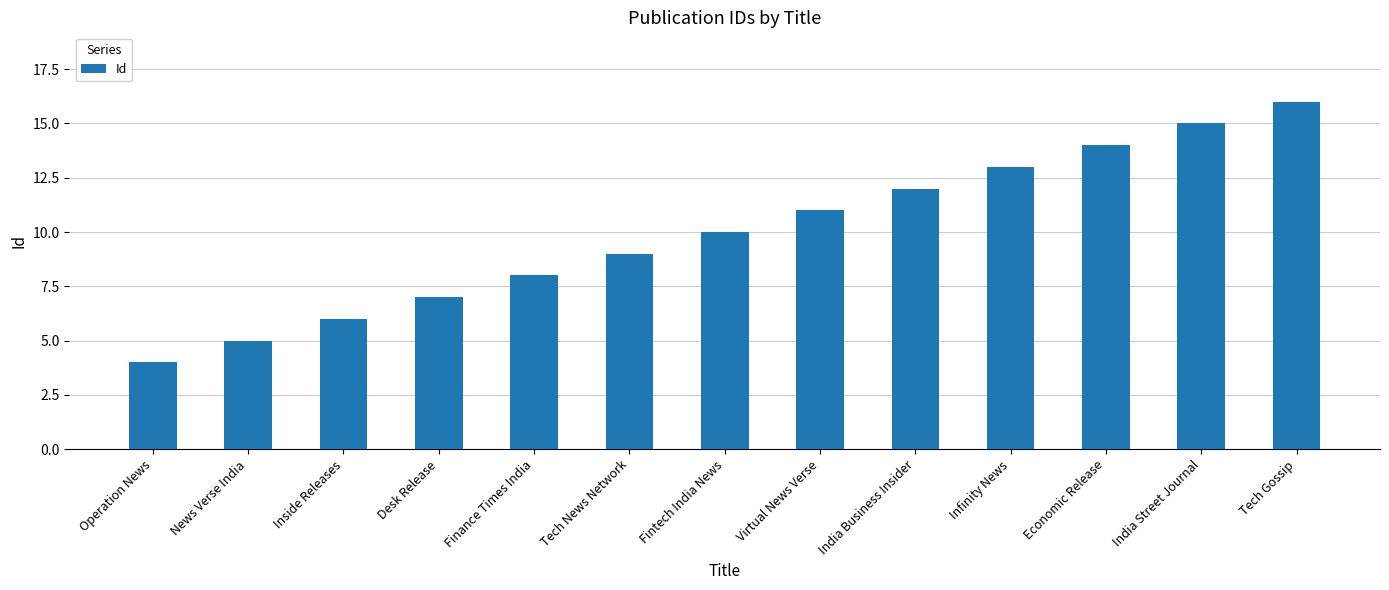

List the labels in order of value, largest first.

Tech Gossip, India Street Journal, Economic Release, Infinity News, India Business Insider, Virtual News Verse, Fintech India News, Tech News Network, Finance Times India, Desk Release, Inside Releases, News Verse India, Operation News